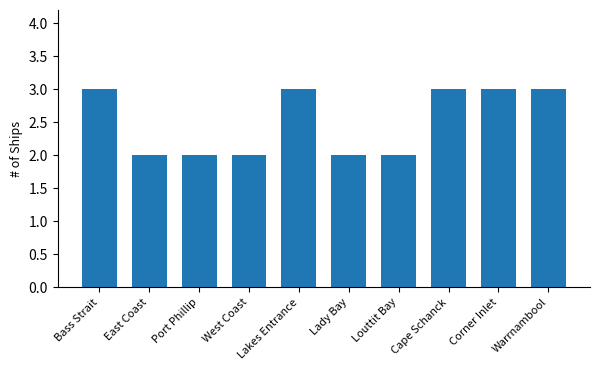

What position from the right is Lakes Entrance?

6